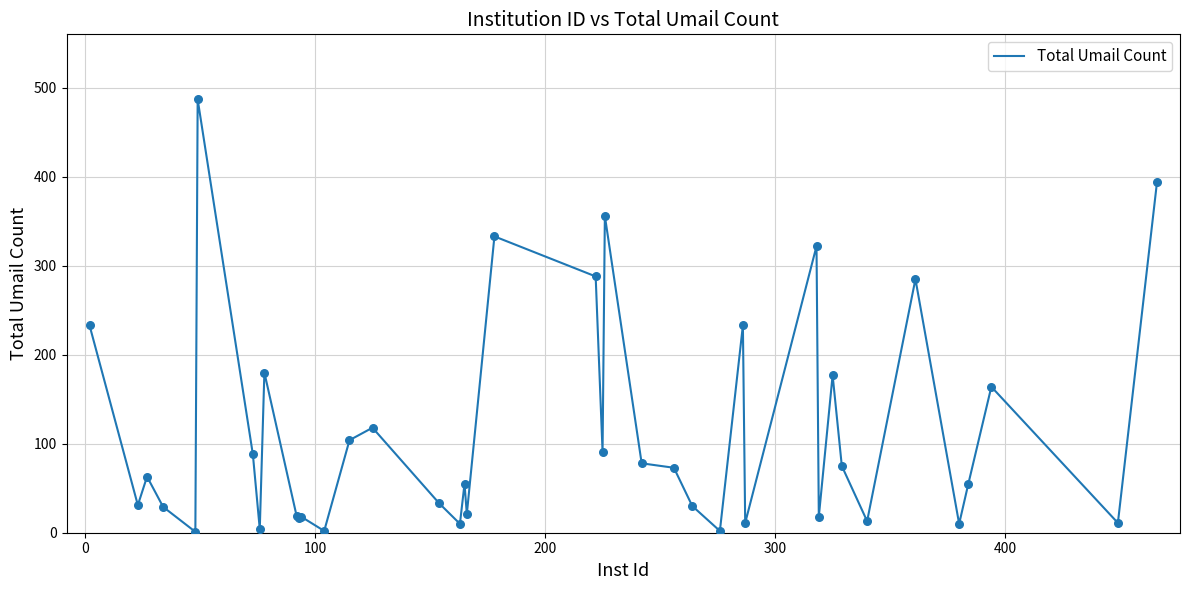

What is the difference between the maximum and minimum values?

486